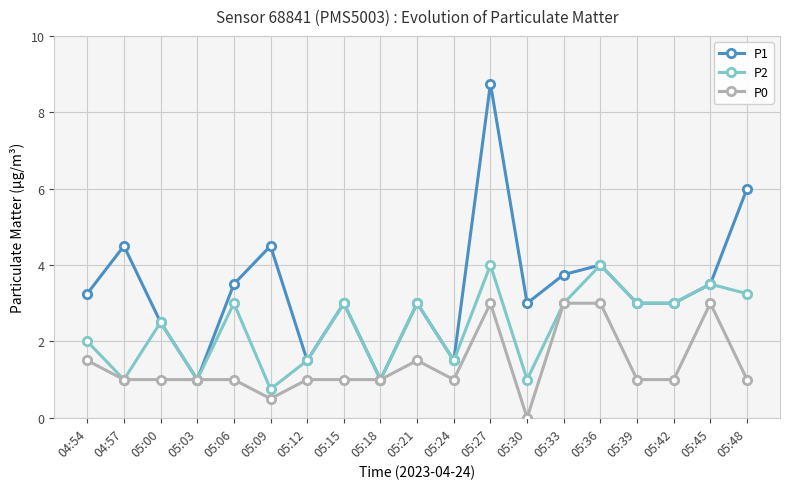

What is the value of the P1 point at the 14th from the left?

3.8